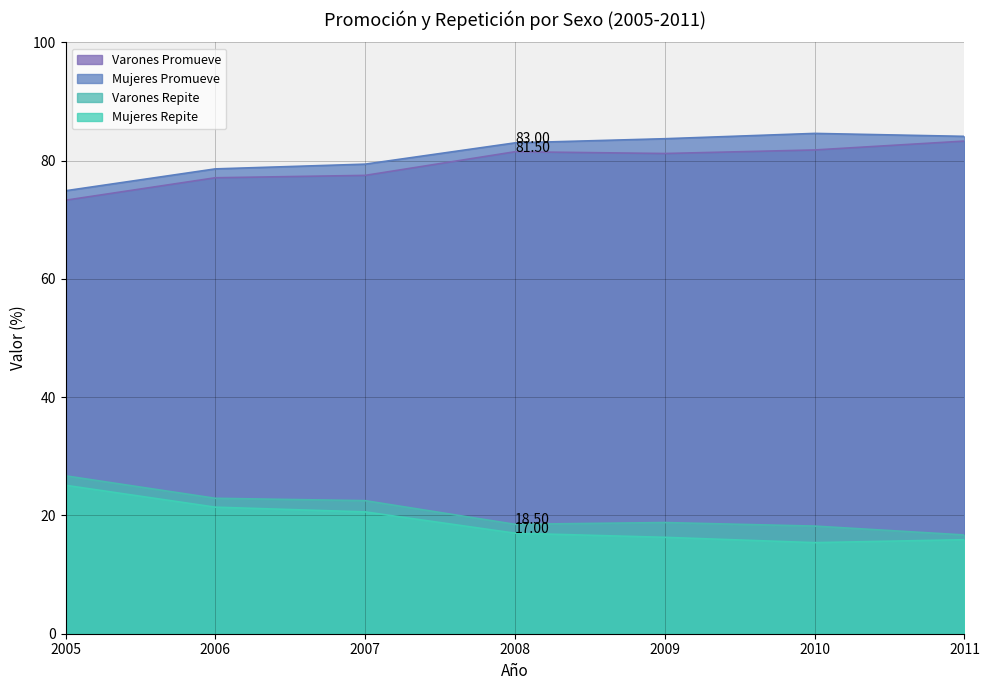

How many categories are shown in the chart?

7